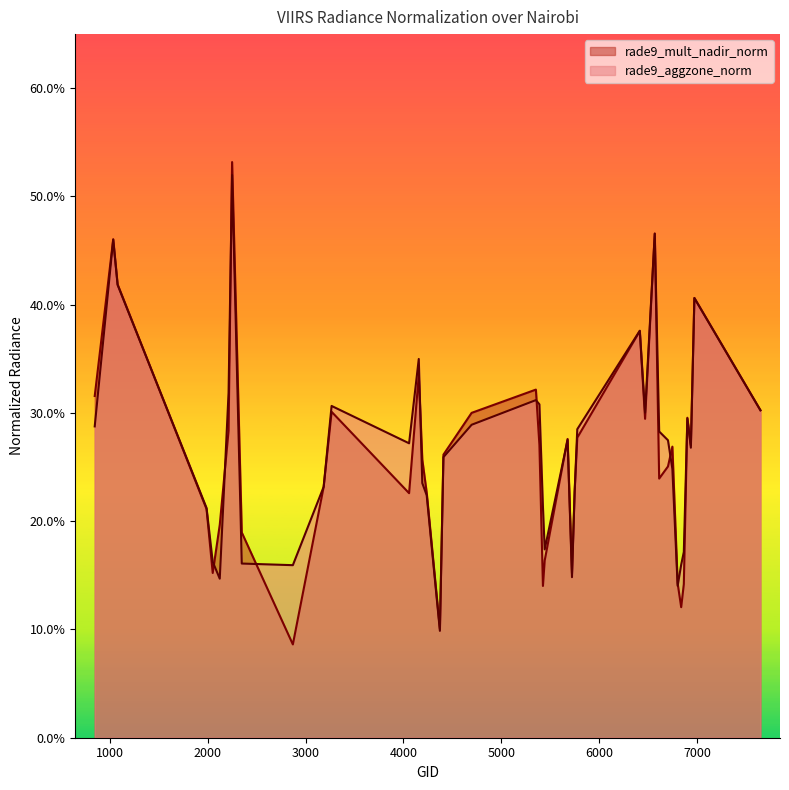

Does the chart display data point markers on the line(s)?

No